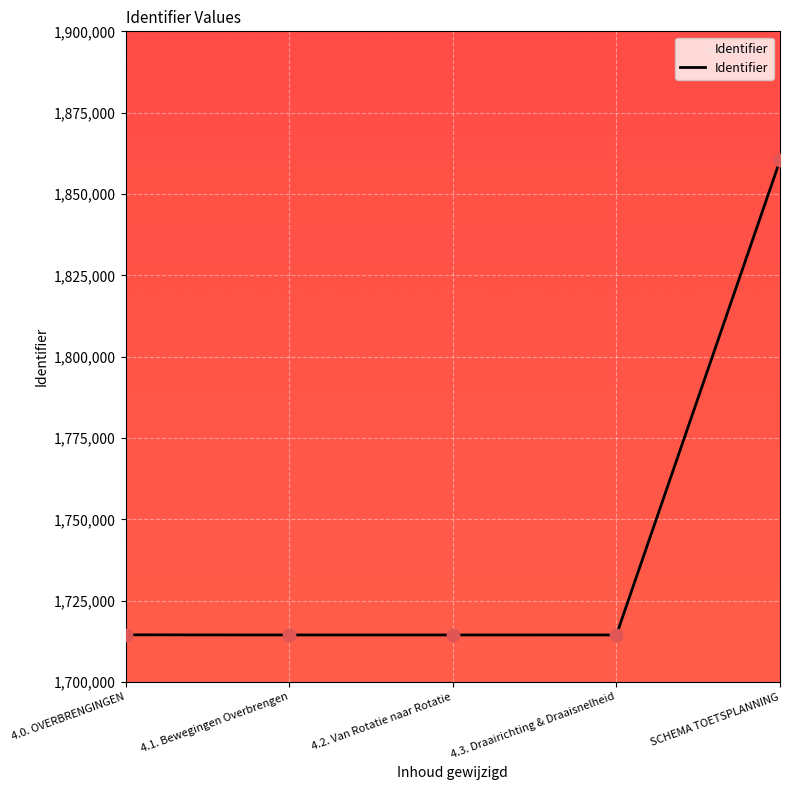

Which has a higher value, 4.3. Draairichting & Draaisnelheid or SCHEMA TOETSPLANNING?

SCHEMA TOETSPLANNING